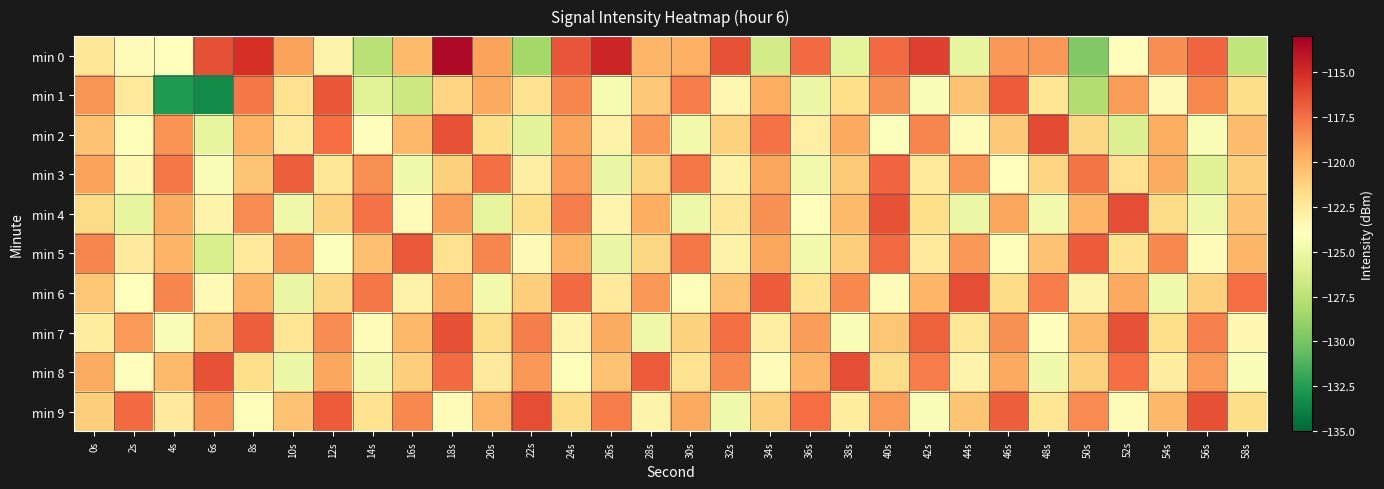

Which series has the largest range (max minus min)?

min 1